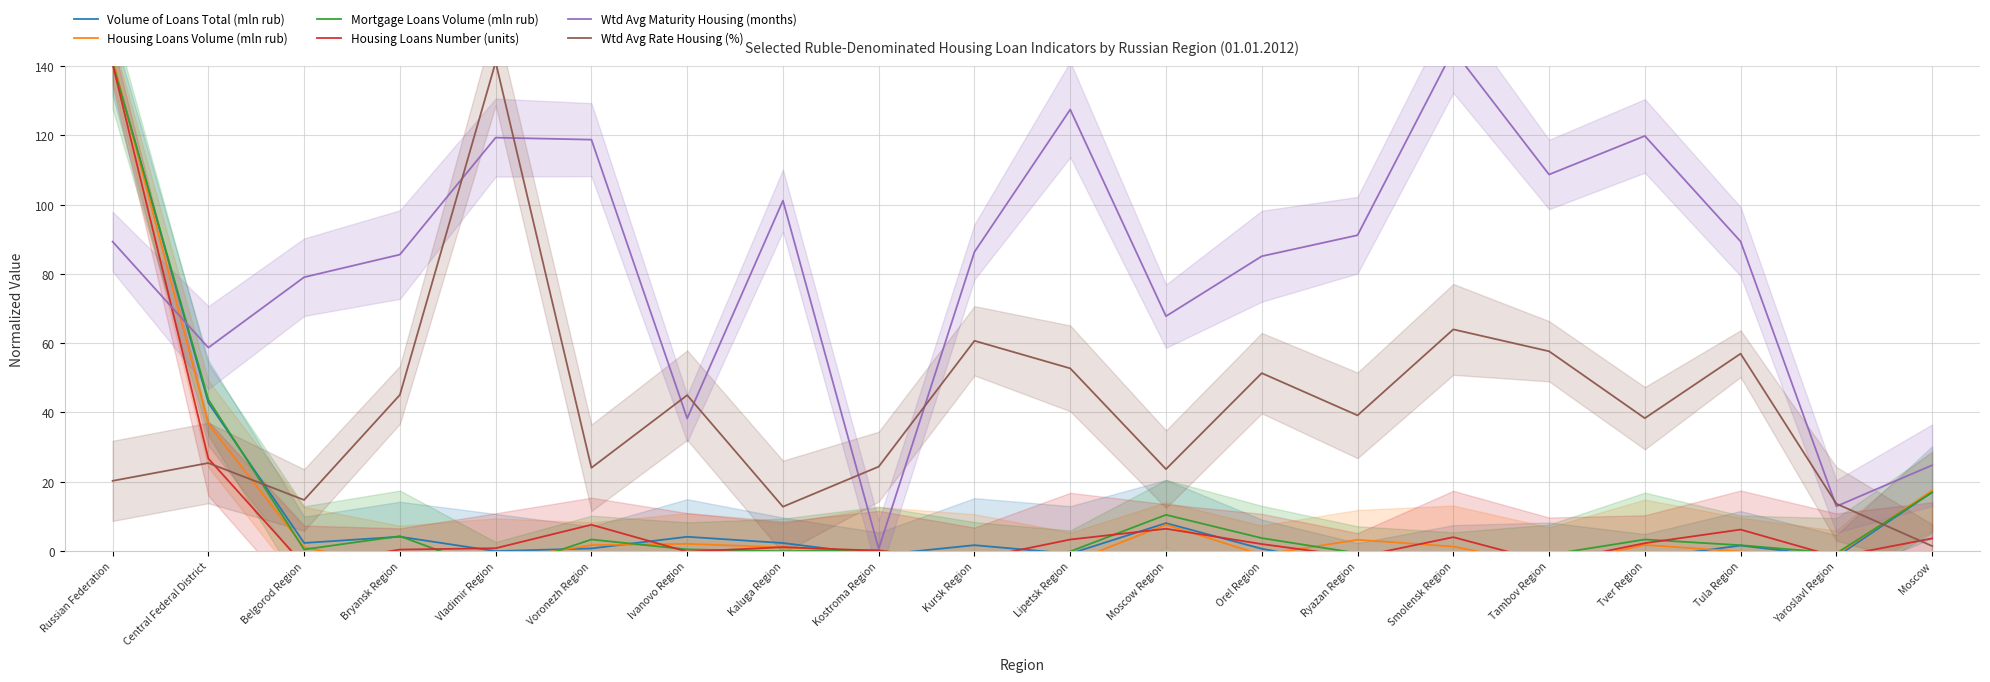

What is the average value of the Wtd Avg Maturity Housing (months) series?

82.4